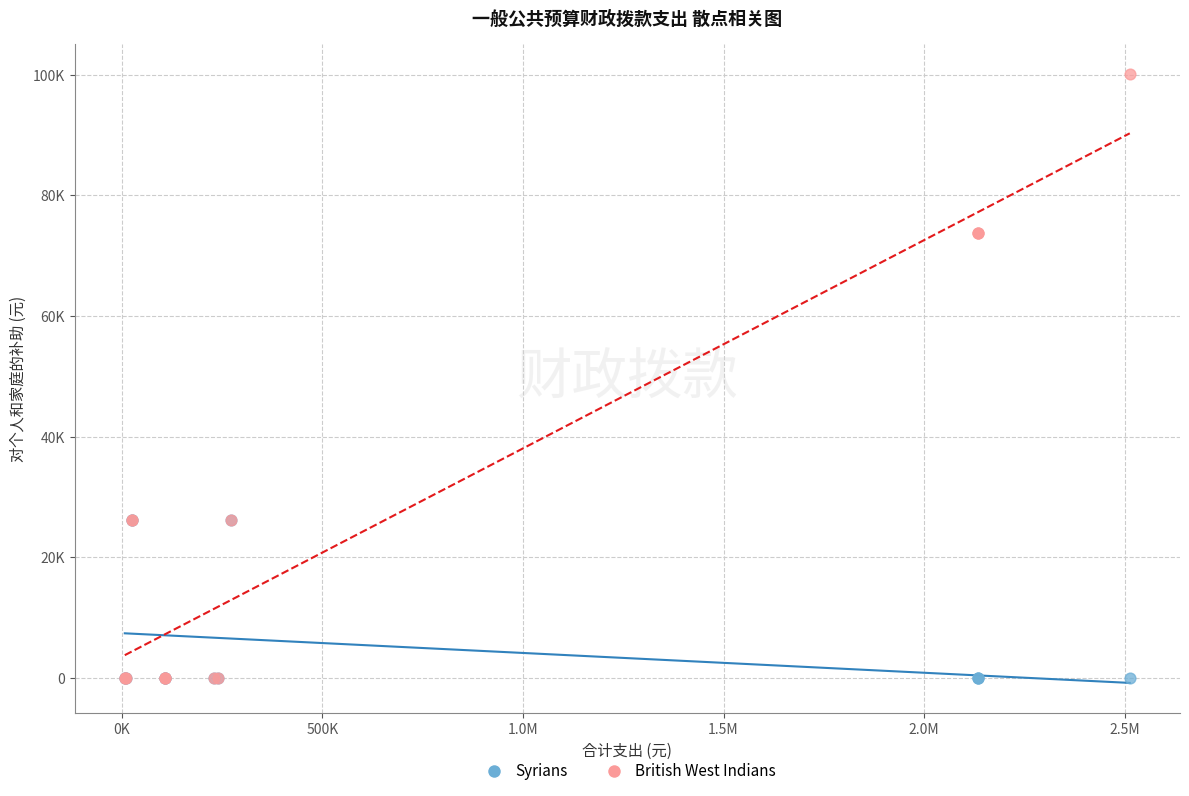

Which series has the largest Y range (max minus min)?

British West Indians